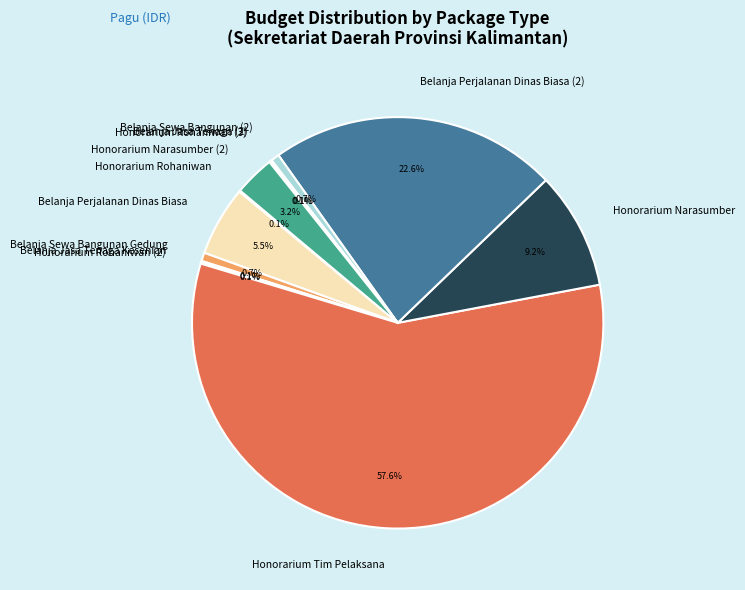

What portion of the pie excludes Belanja Perjalanan Dinas Biasa (2)?

77.4%